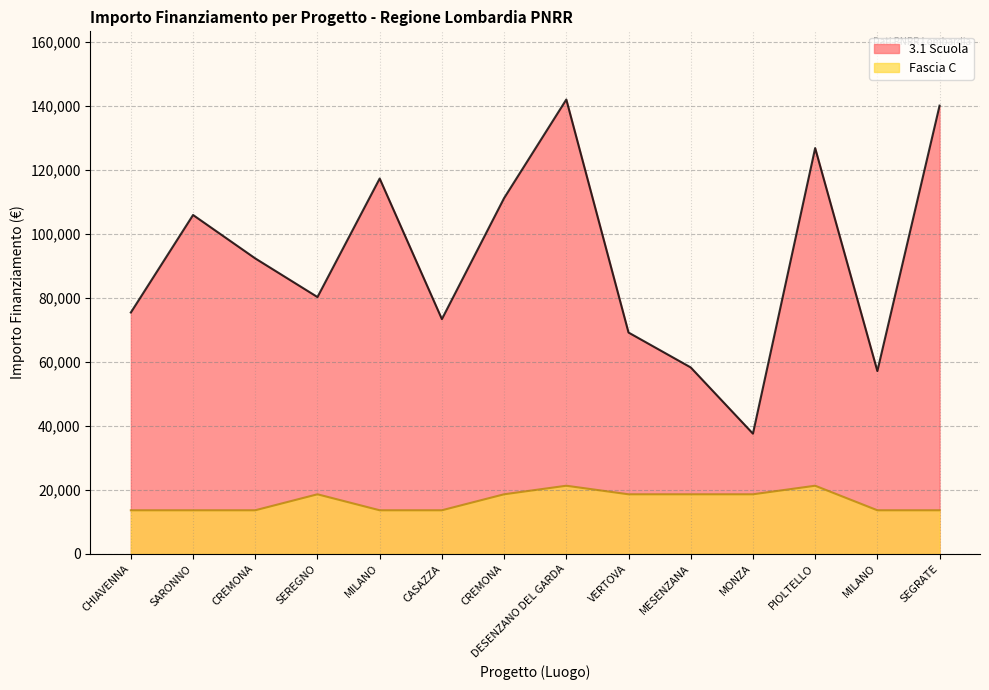

Count the number of categories in the chart.

14